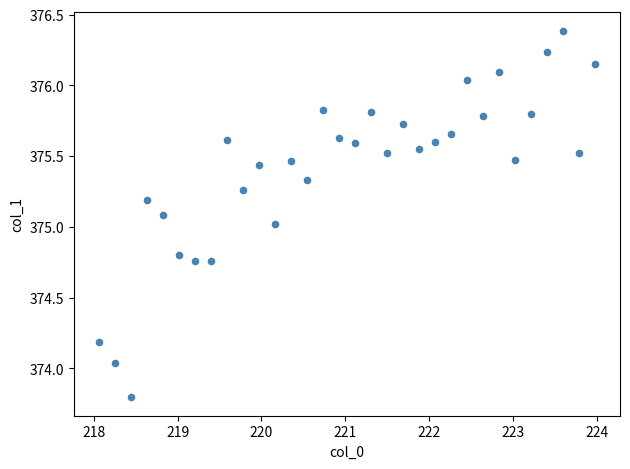

What is the range of X values (max minus min)?

5.9